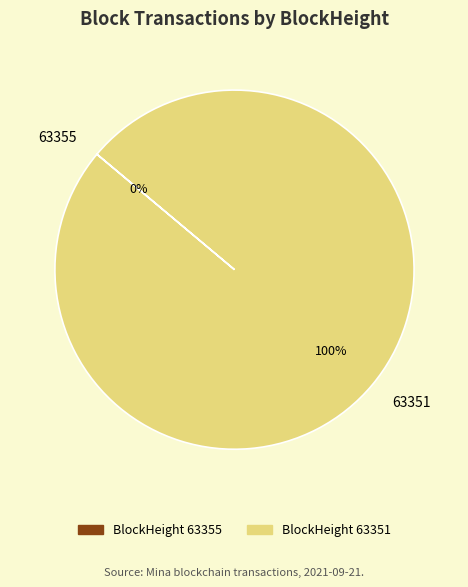

What percentage is NOT represented by 63355?

100.0%